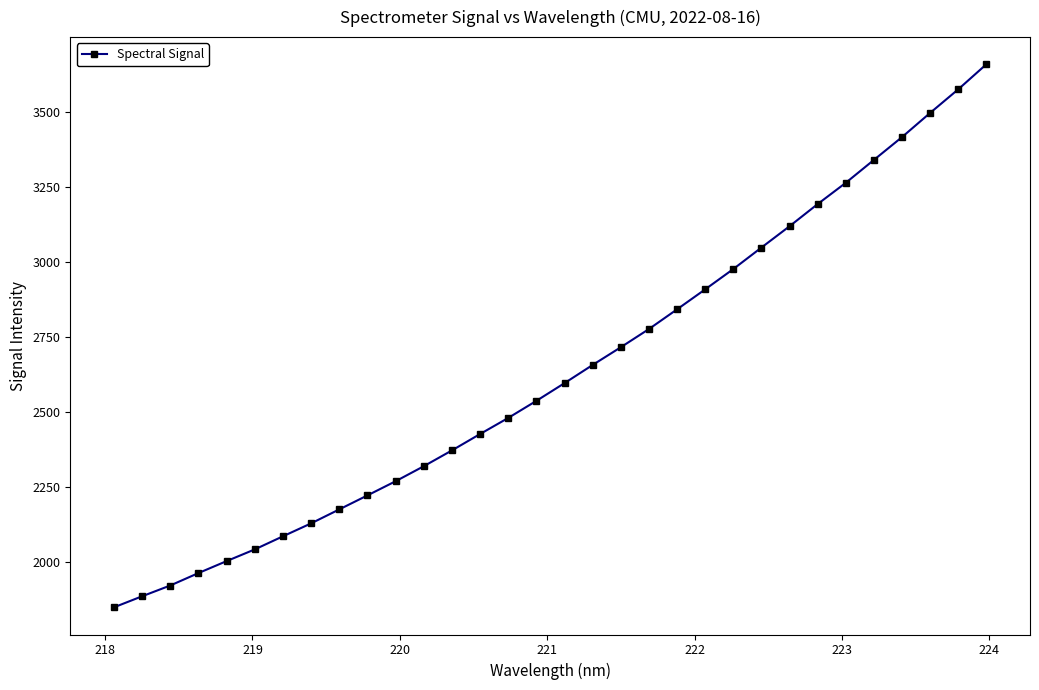

True or false: the data has more than 1 interior local peaks.

False